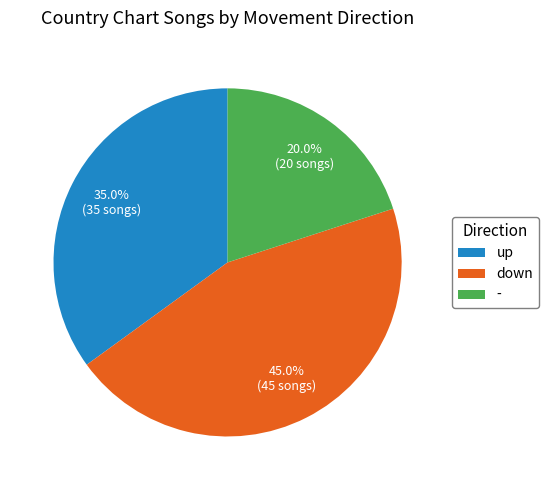

To the nearest percent, what percentage of the pie is up?

35%